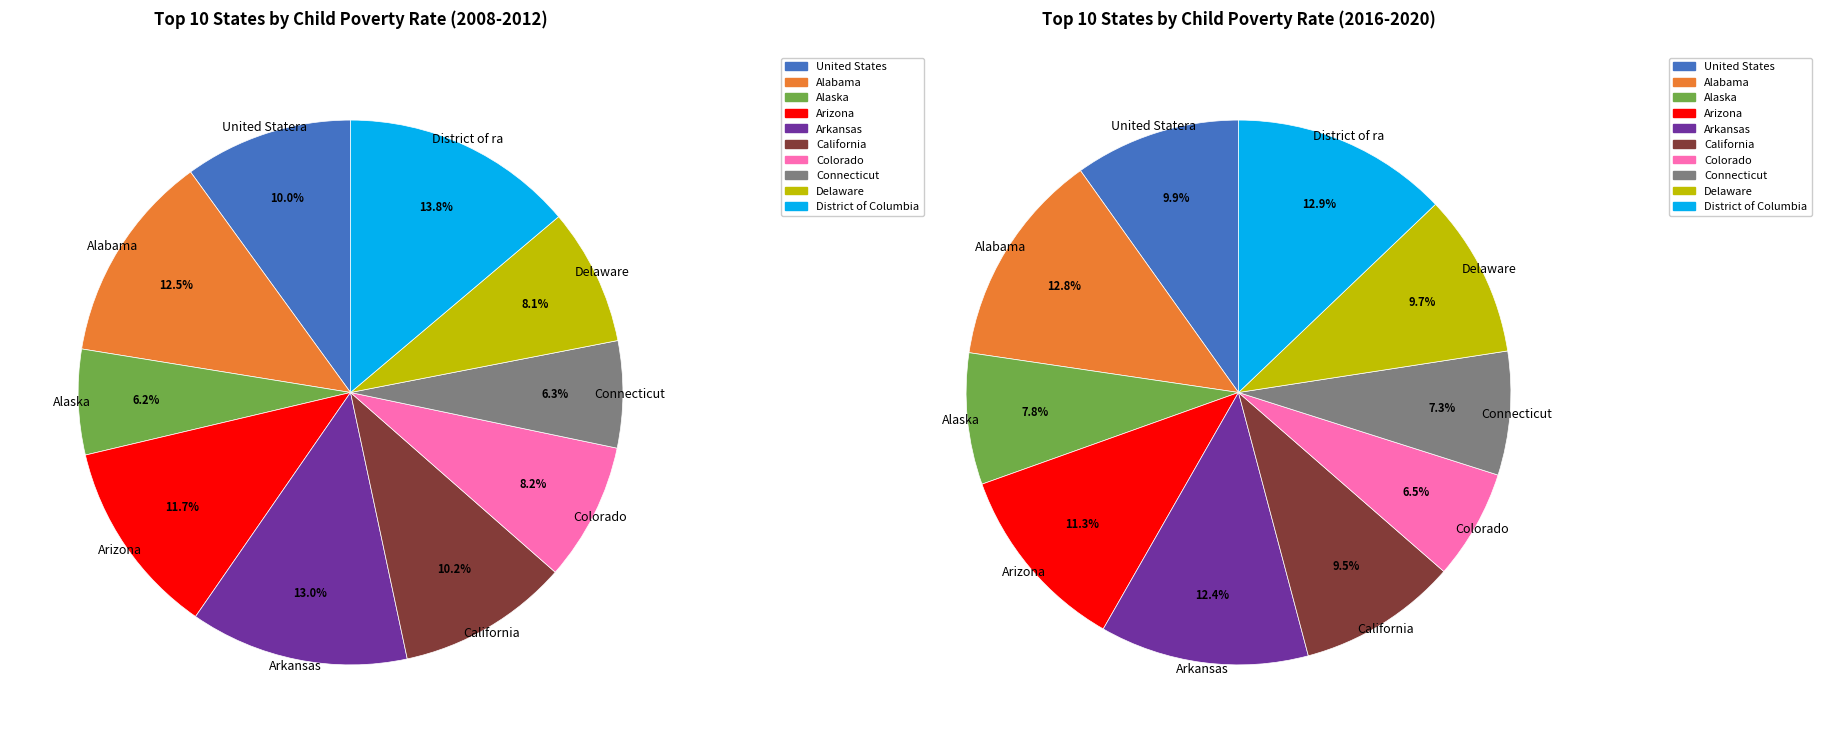

What percentage is NOT represented by Delaware?

91.9%